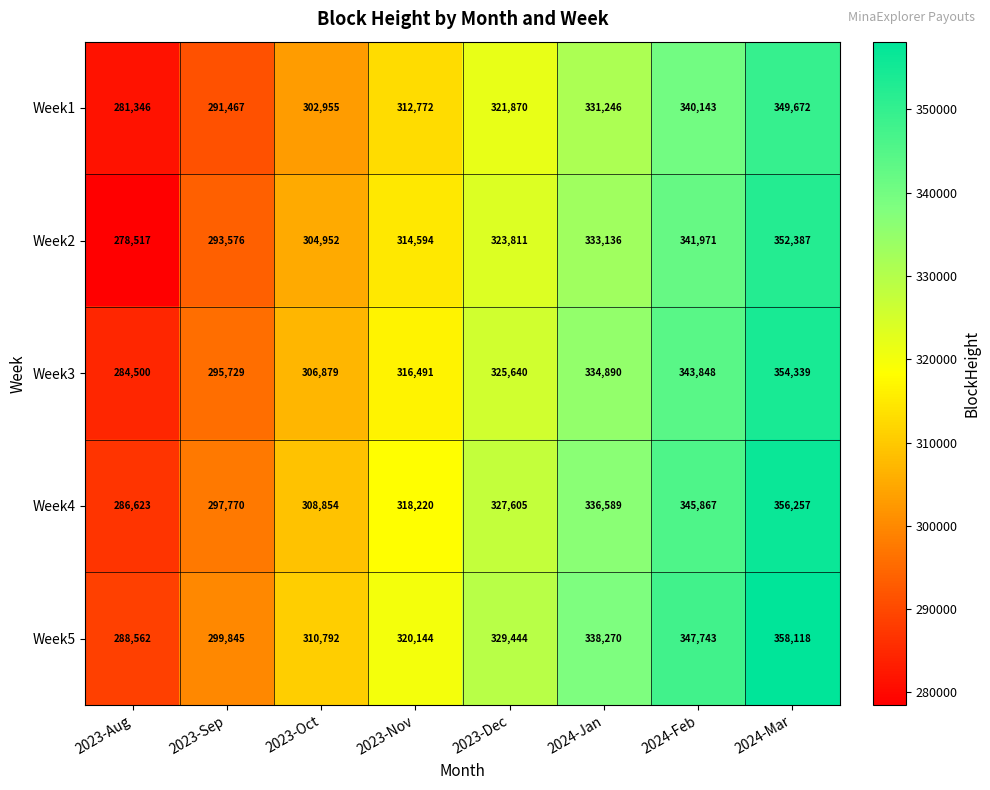

Which series has the widest spread of values?

Week2